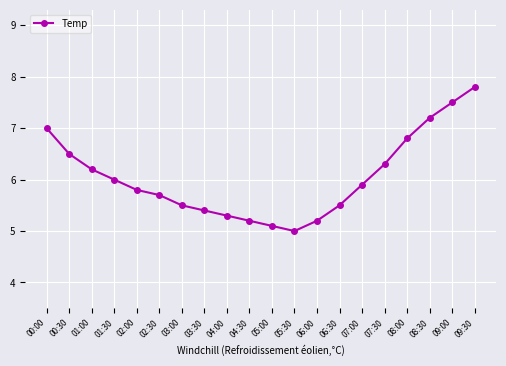

The chart shows a value of 10.1 at 02:30. True or false?

False